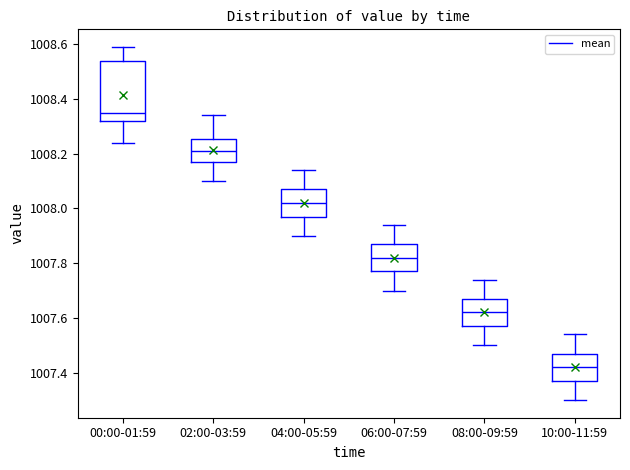

Which box's median line is the highest?

00:00-01:59